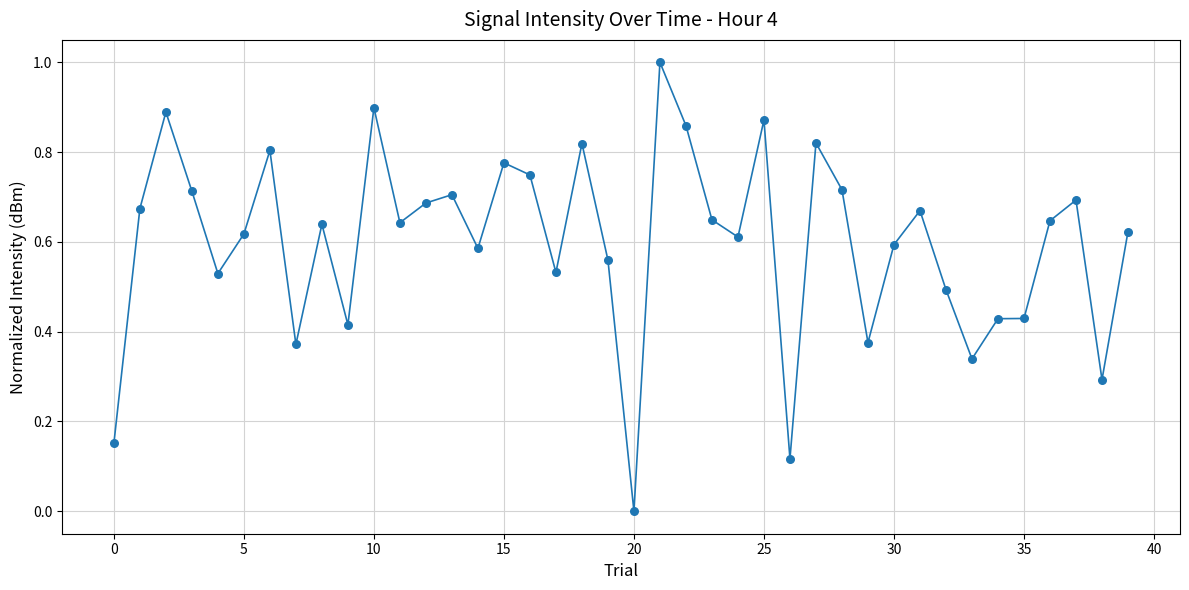

What is the difference between the maximum and minimum values?

1.0